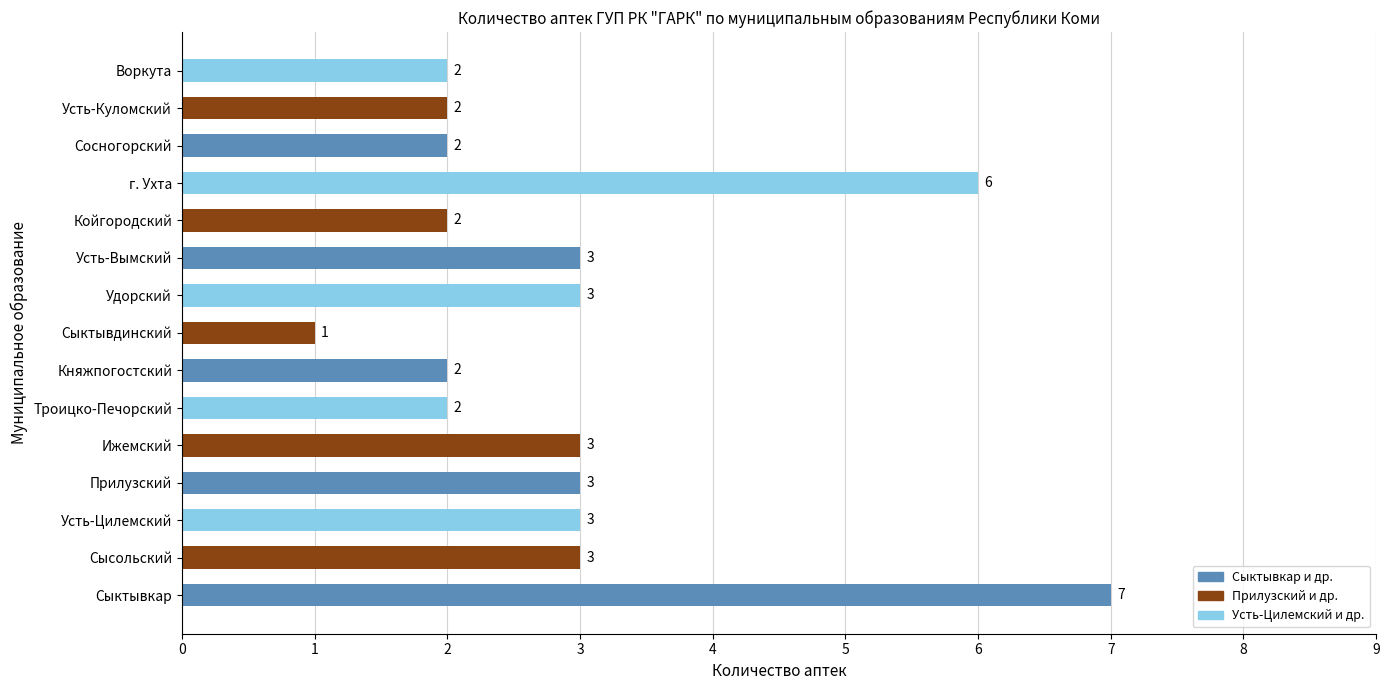

Count the values in the range 2 to 3.

12